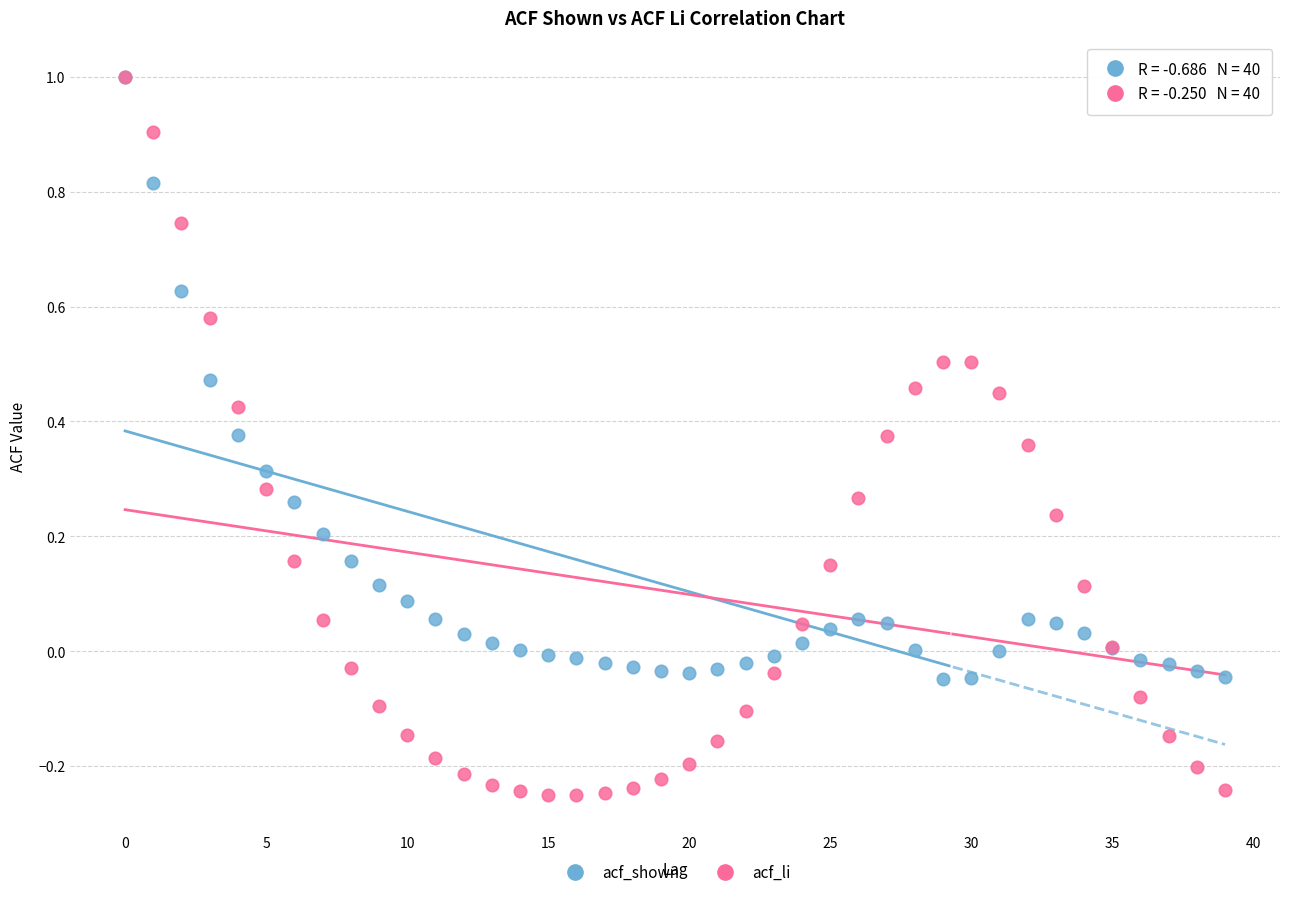

What are all the series names shown in the legend?

acf_shown, acf_li